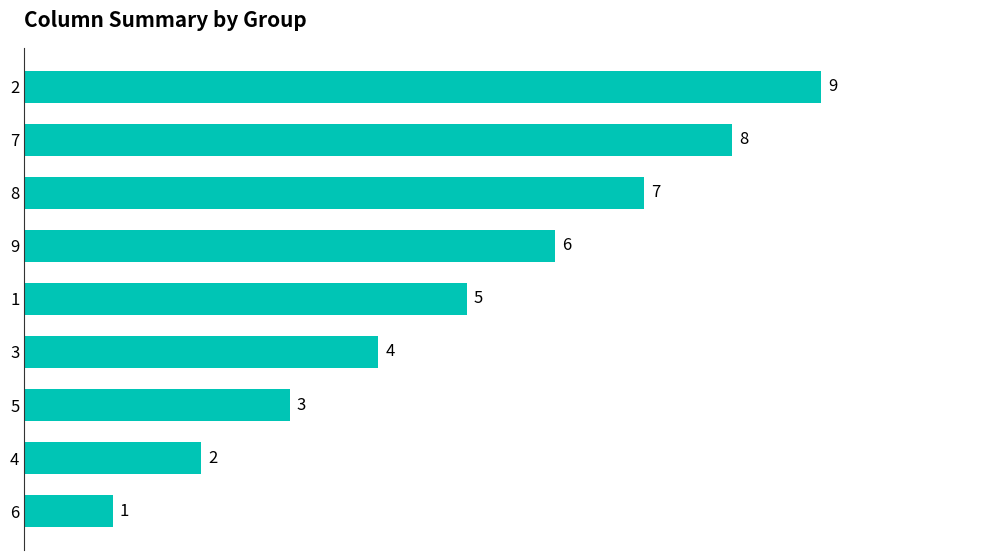

Is it true that the value at 4 is 3?

False